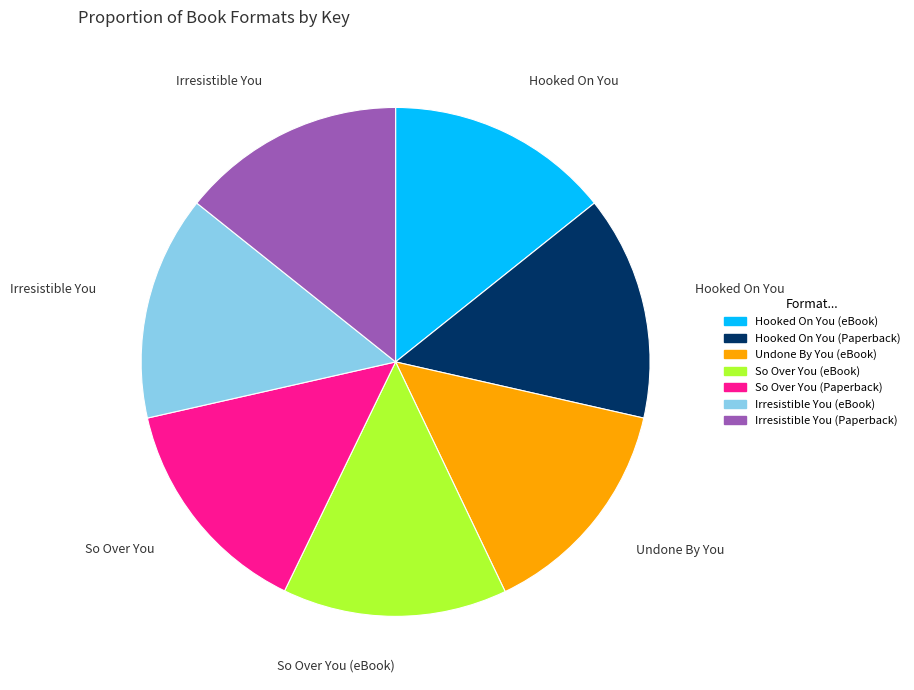

Is the sum of So Over You (eBook) and Hooked On You (eBook) greater than half?

No